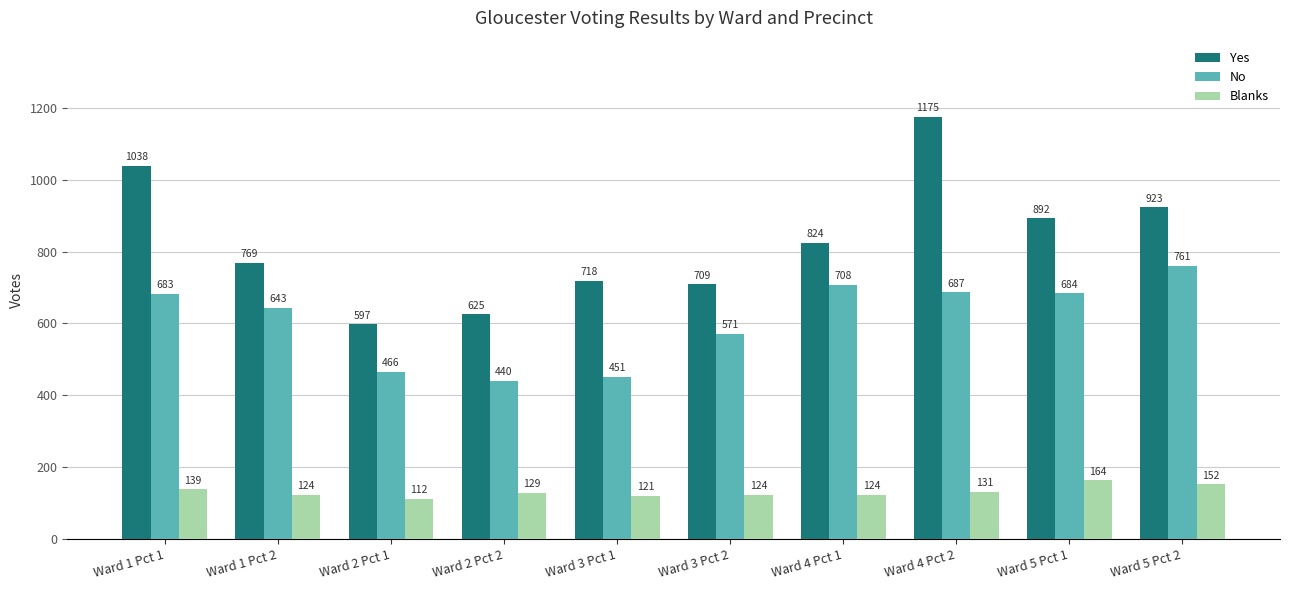

How many bars are there in total?

30